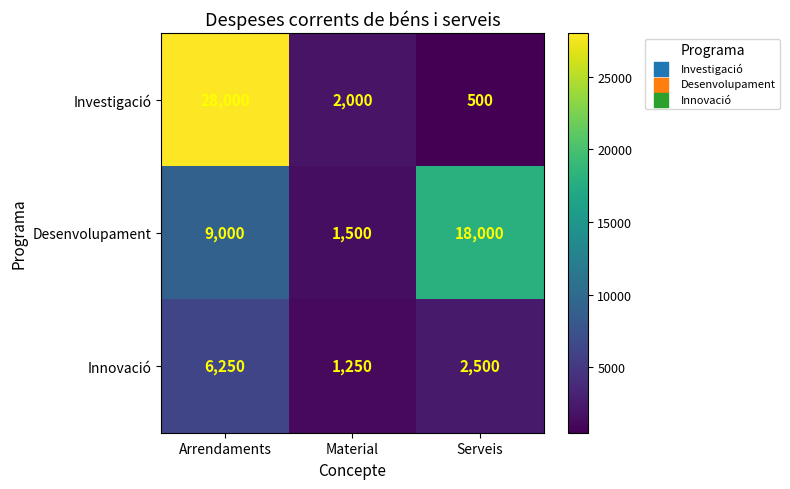

How many categories are shown in the chart?

3